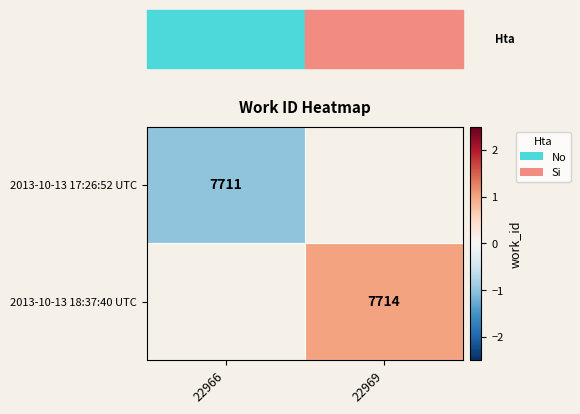

At how many categories does at least one series exceed 0?

1